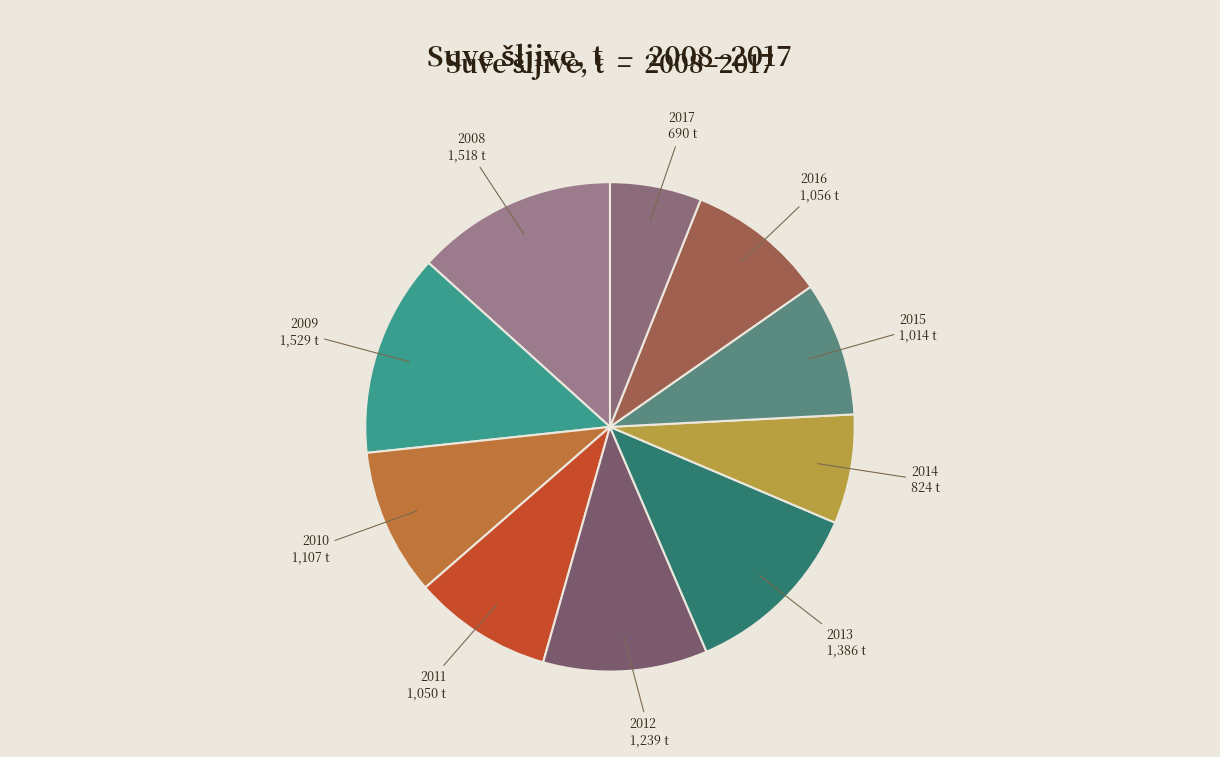

Count the number of slices in the pie.

10